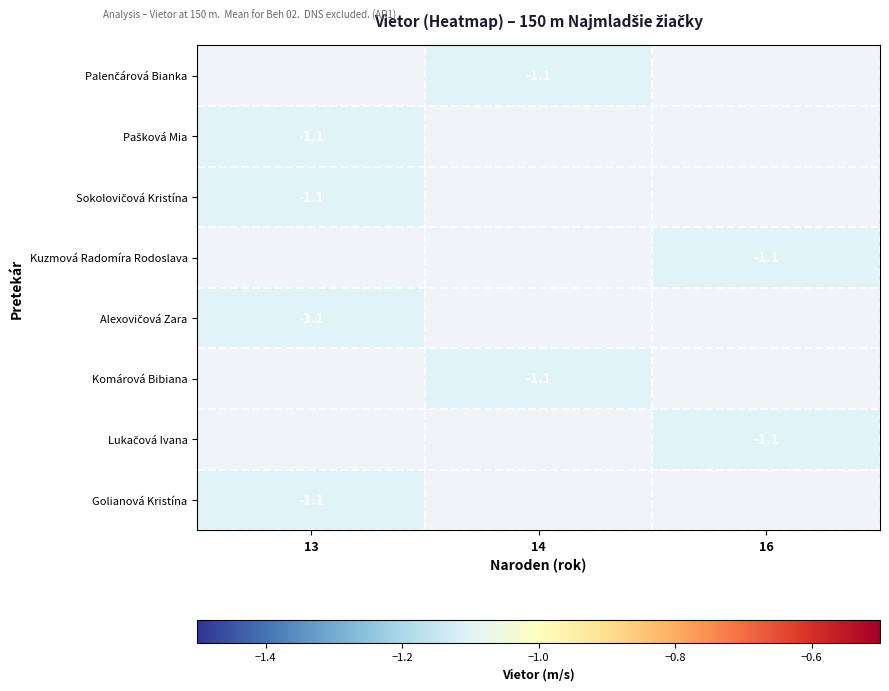

True or false: Lukačová Ivana has a value of -1.6 at 16.

False